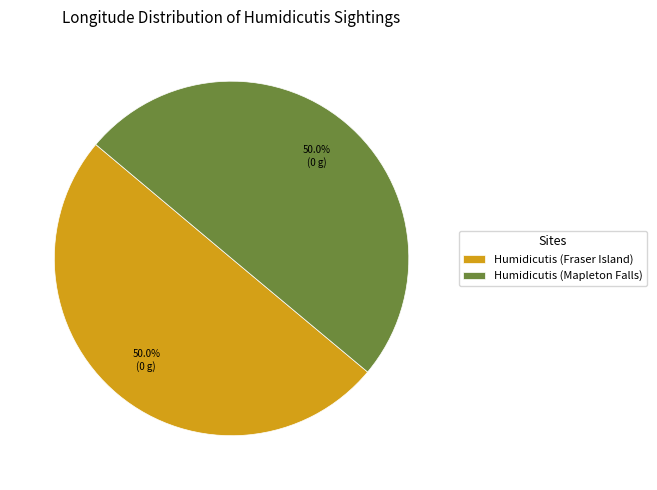

What is the ratio of the value at Humidicutis (Fraser Island) to the value at Humidicutis (Mapleton Falls)?

1.0